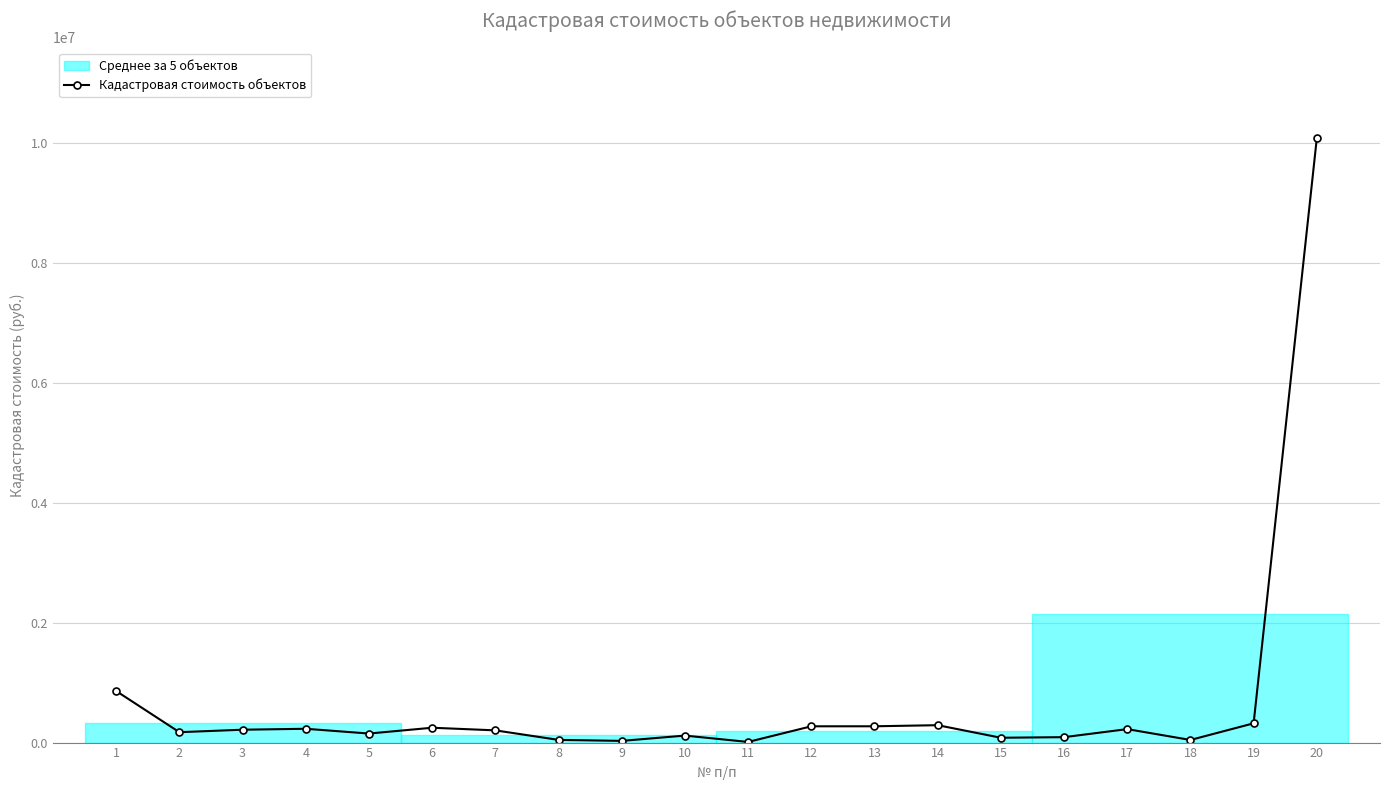

Rank the categories by value from lowest to highest.

11, 9, 18, 8, 15, 16, 10, 5, 2, 7, 3, 17, 4, 6, 12, 13, 14, 19, 1, 20